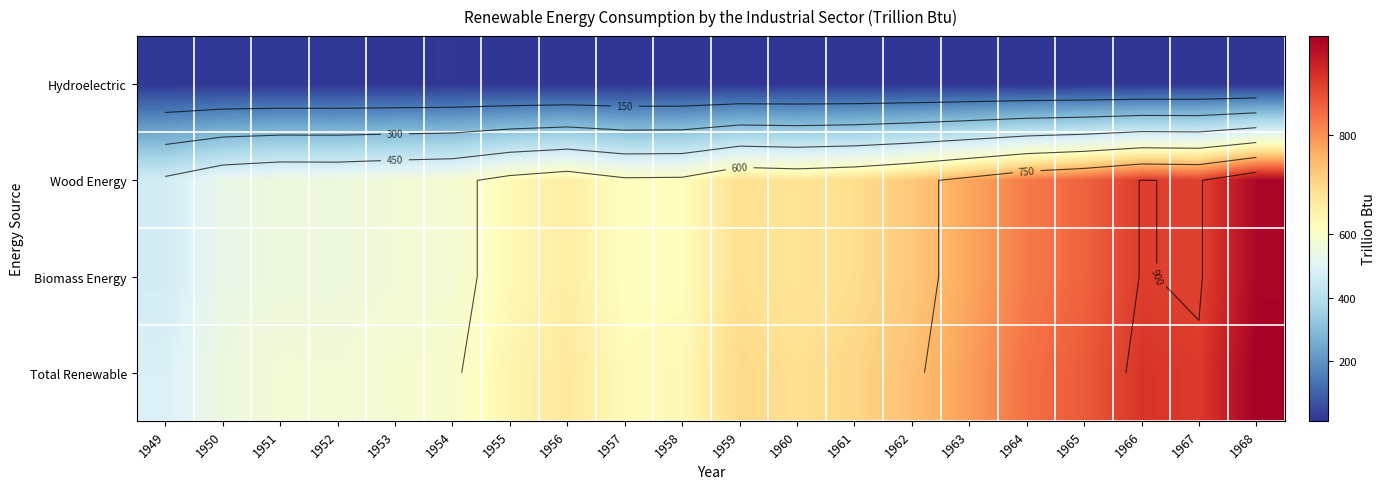

What is the greatest value displayed?

993.5